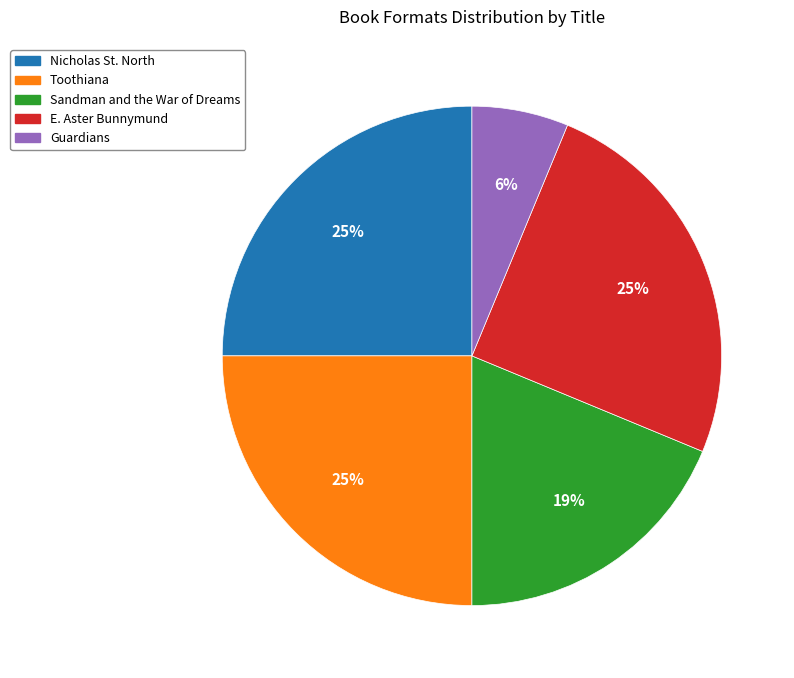

Does any single category account for the majority?

No